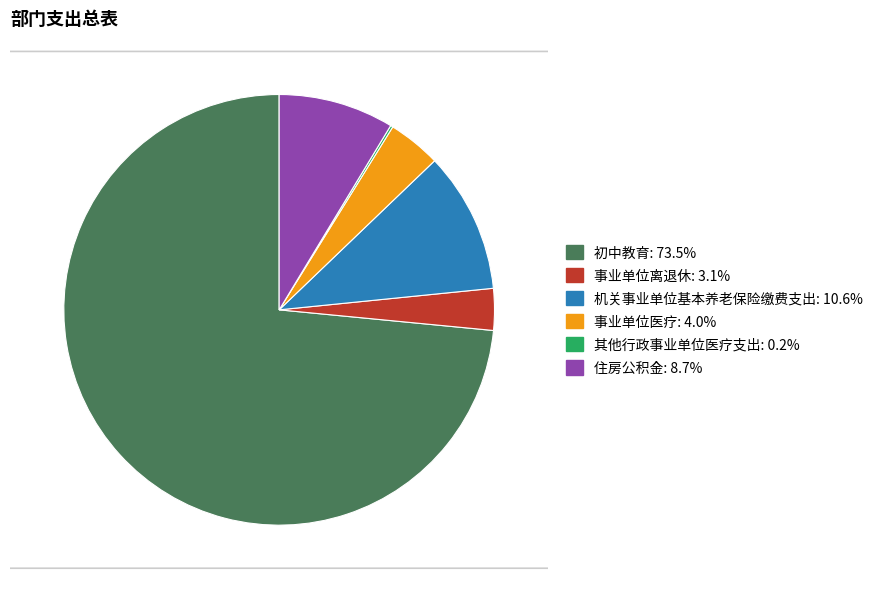

Does 初中教育 account for over 50% of the chart?

Yes